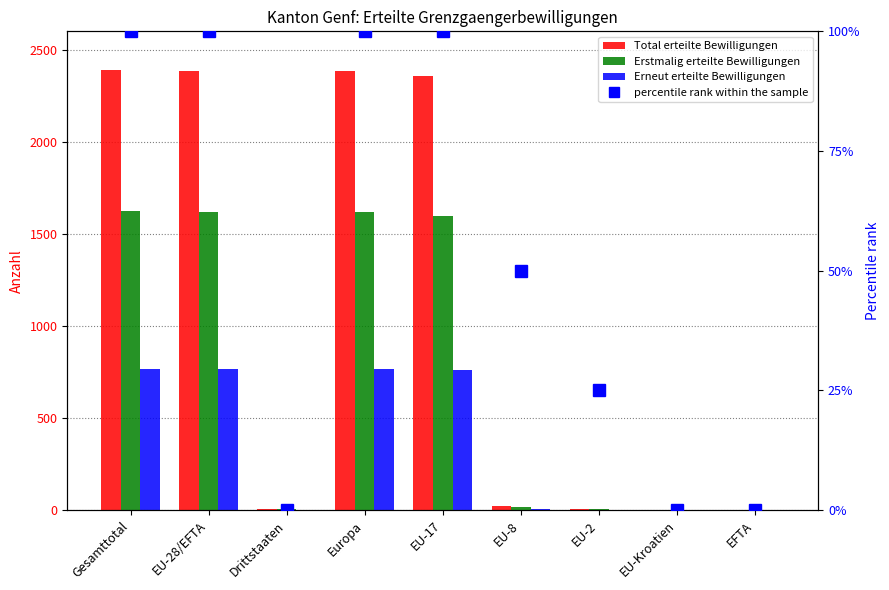

Reading left to right, transcribe all the data shown in this chart.

Total erteilte Bewilligungen: 2391	2385	6	2386	2355	22	8	1	0
Erstmalig erteilte Bewilligungen: 1625	1619	6	1620	1595	17	7	1	0
Erneut erteilte Bewilligungen: 766	766	0	766	760	5	1	0	0
percentile rank within the sample: 100	100	0	100	100	50	25	0	0